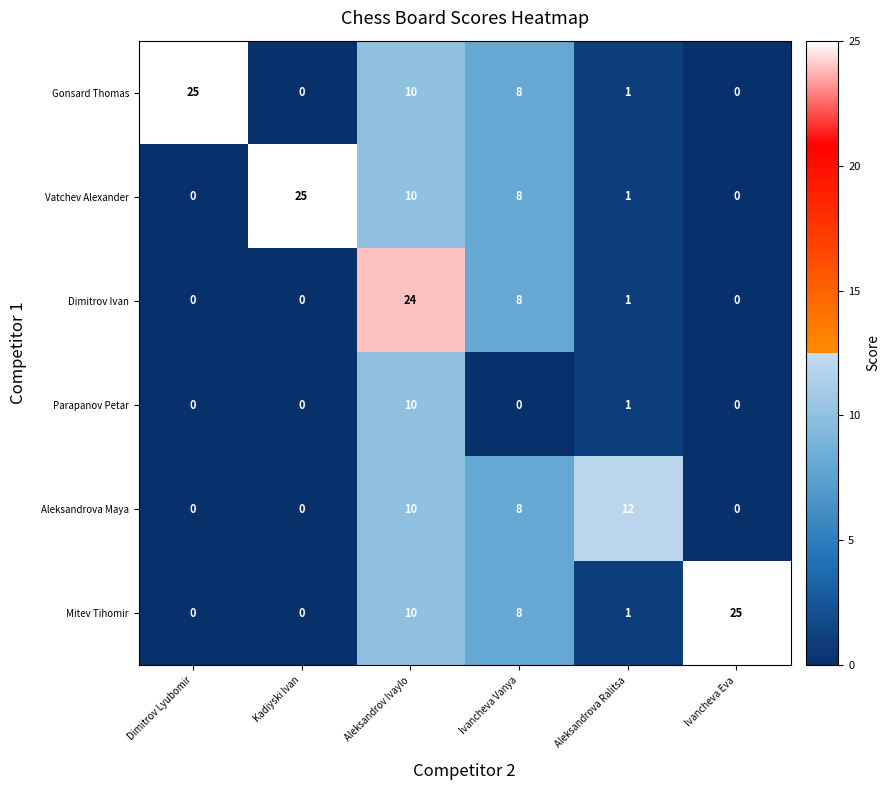

Where does the Dimitrov Ivan series first go above 1?

Aleksandrov Ivaylo